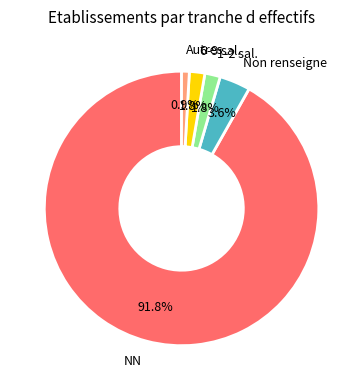

How many segments does this pie chart have?

5